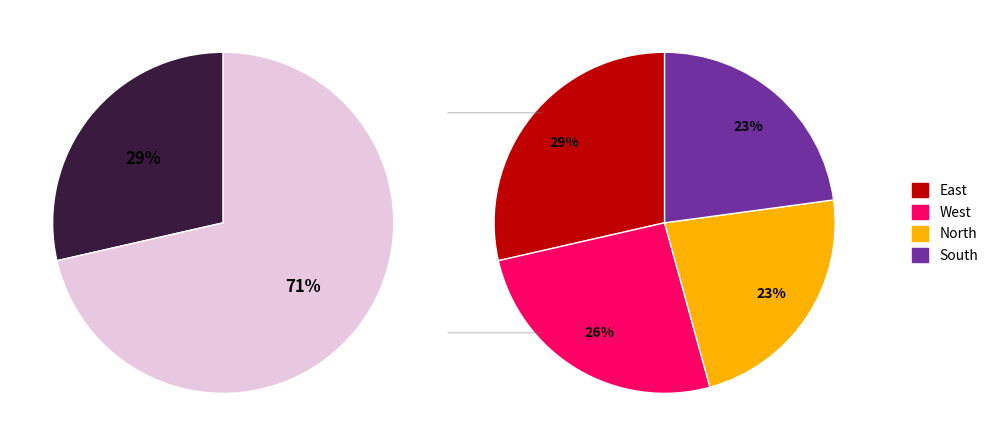

Does any single category account for the majority?

No